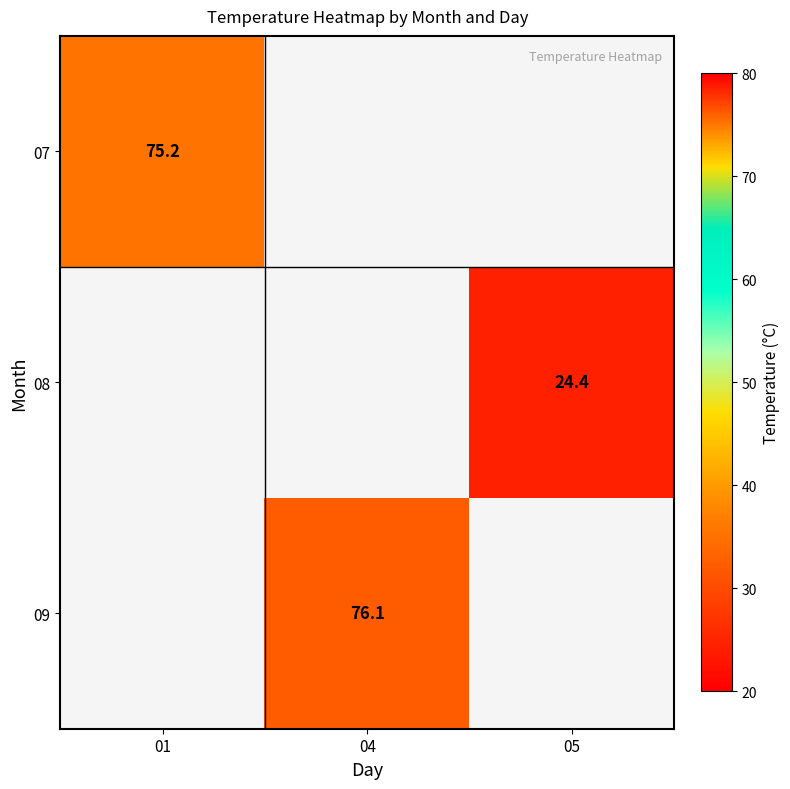

At how many categories does at least one series exceed 44?

2